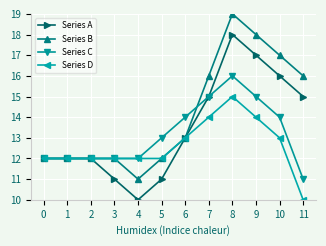

What is the spread (max minus min) of values at 8?

4